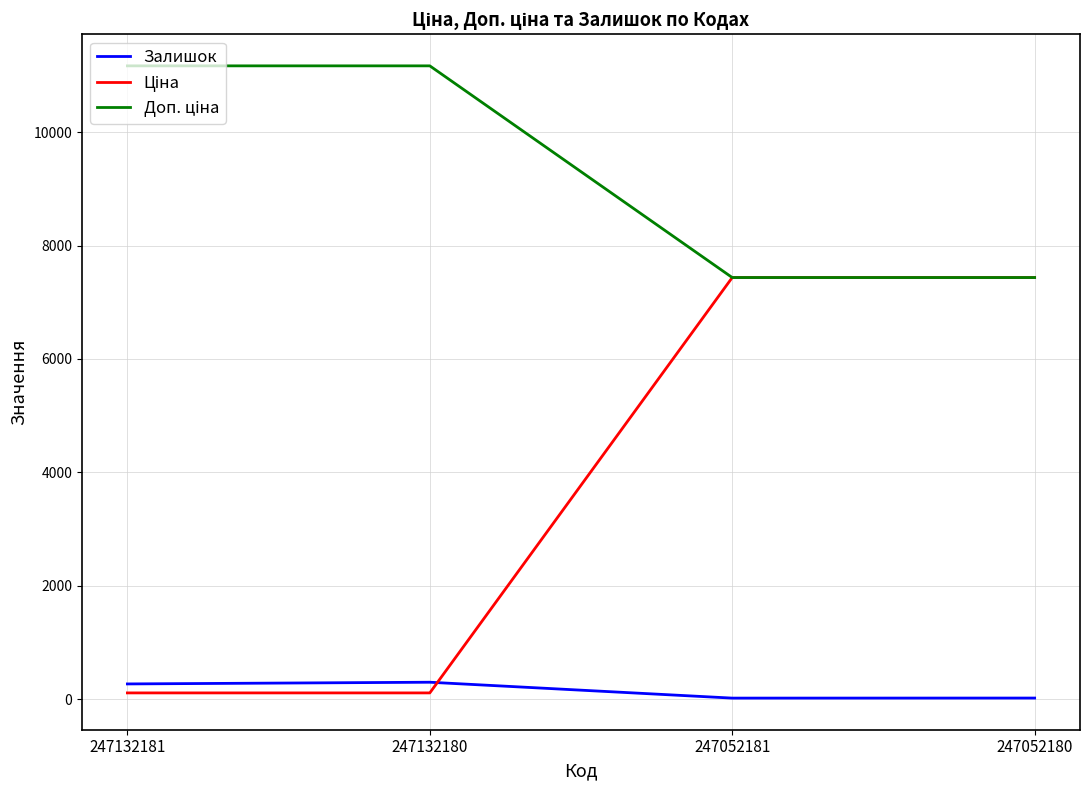

What is the maximum value shown in the chart?

11169.0